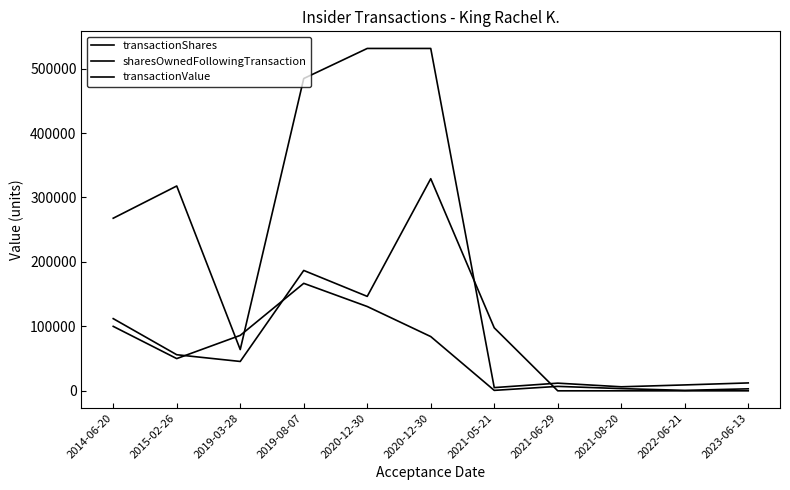

How many lines are shown in the chart?

3